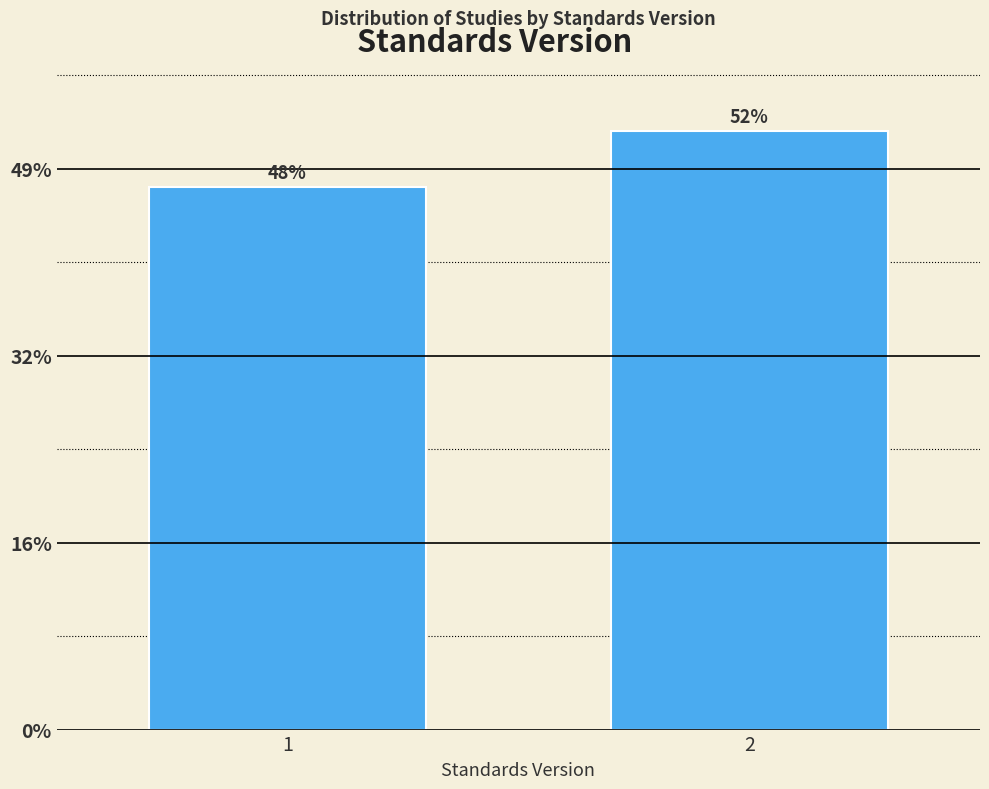

Does the chart contain any negative values?

No